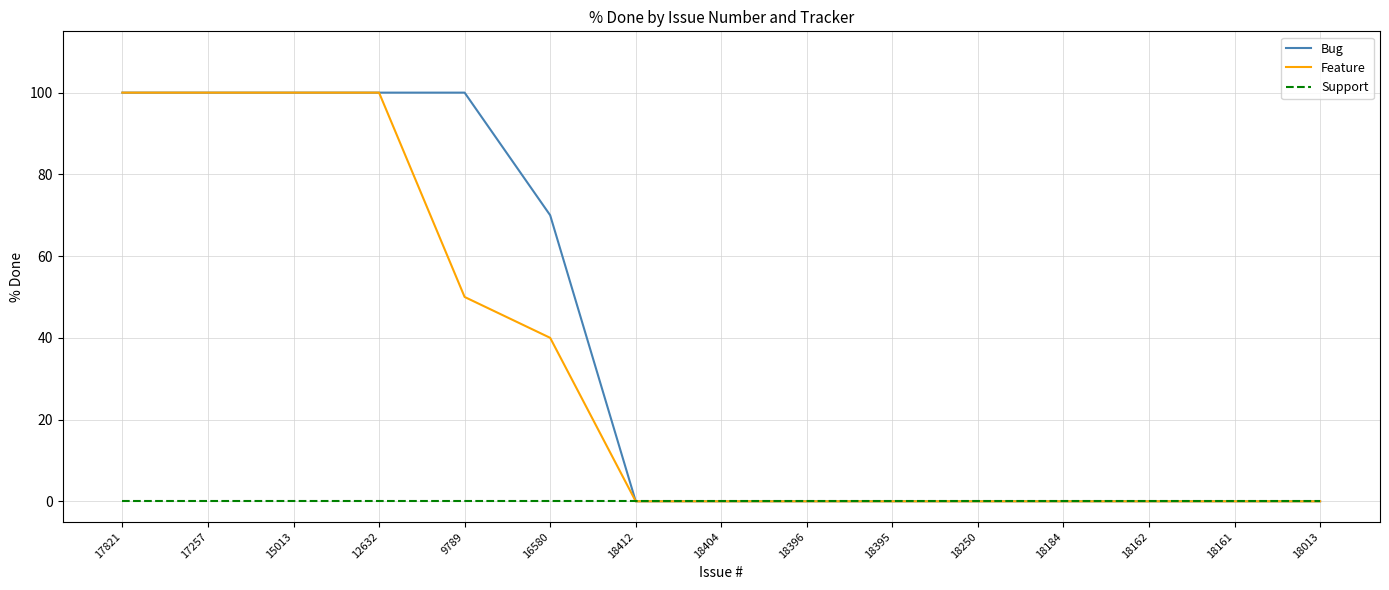

True or false: Feature has a value of 0 at 18162.

True